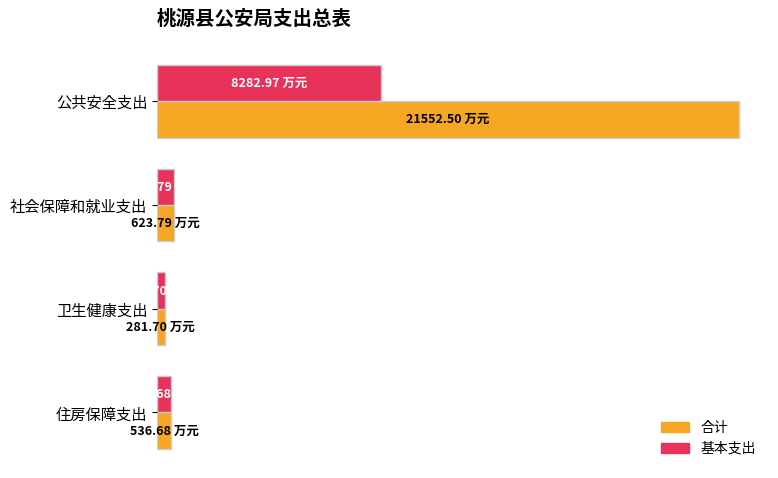

Reading left to right, what are all the values shown in this chart?

合计: 21552.5	623.8	281.7	536.7
基本支出: 8283.0	623.8	281.7	536.7